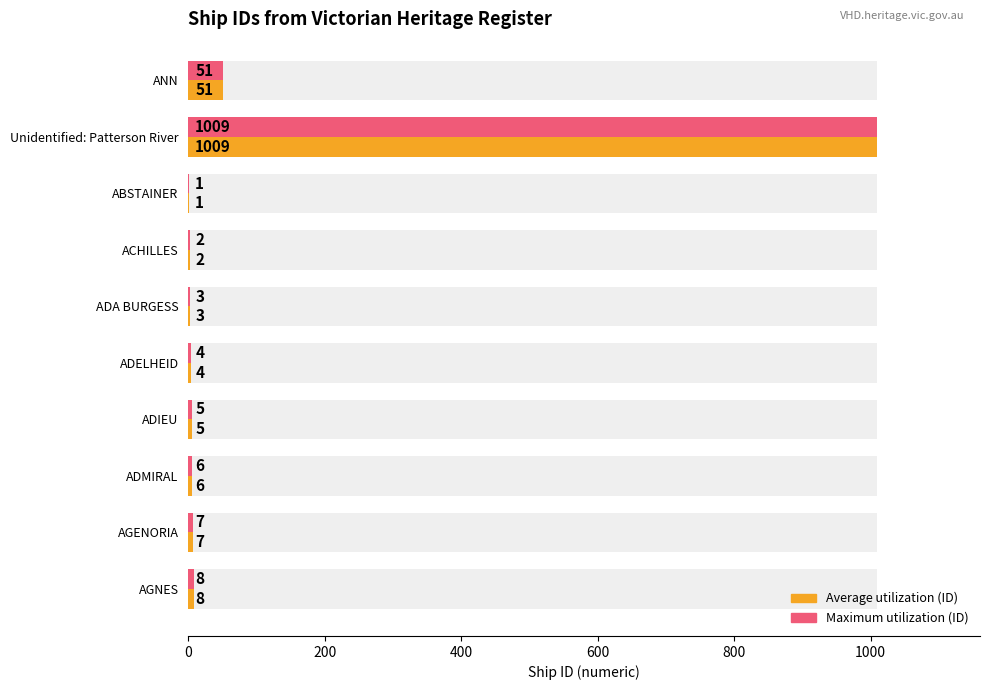

True or false: Average utilization (ID) has a value of 3 at ACHILLES.

False